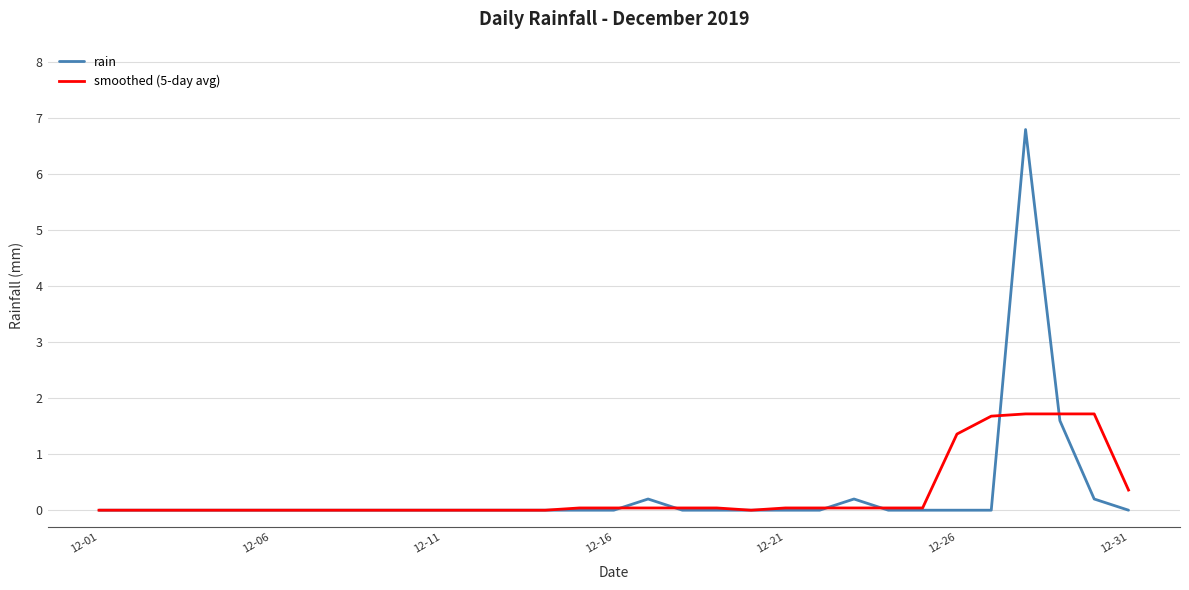

Rank the series by their maximum value, from highest to lowest.

rain, smoothed (5-day avg)